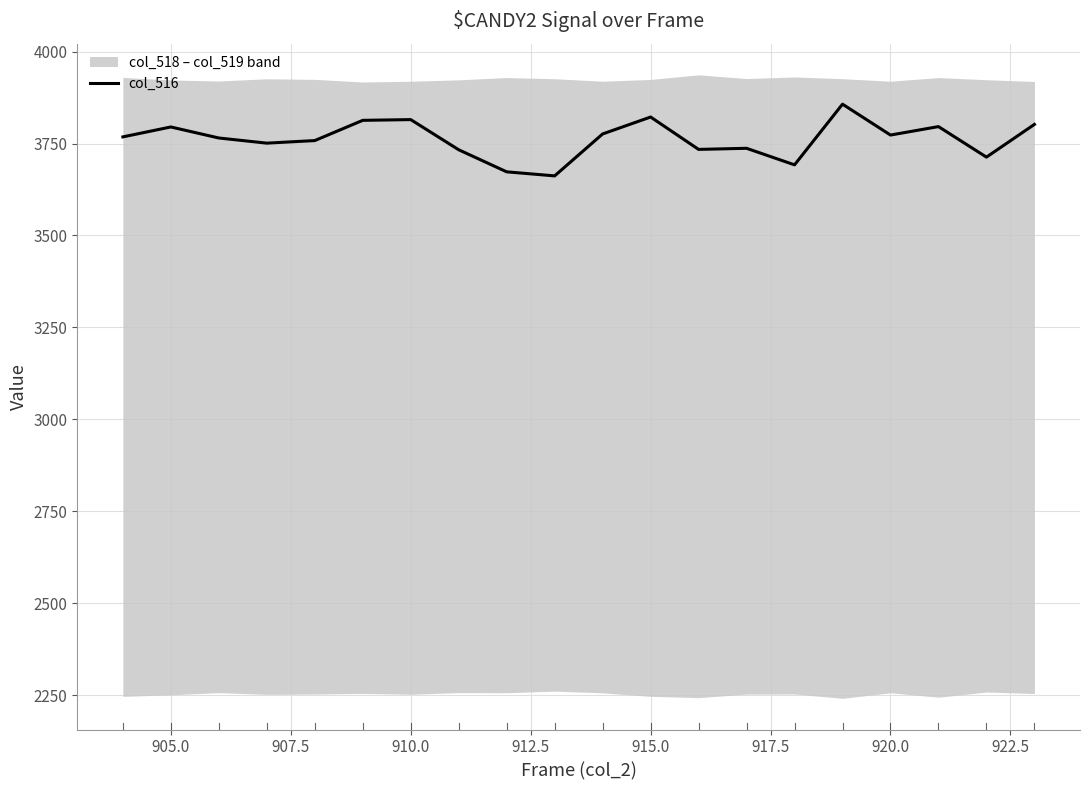

What is the lowest value of the col_516 series?

3662